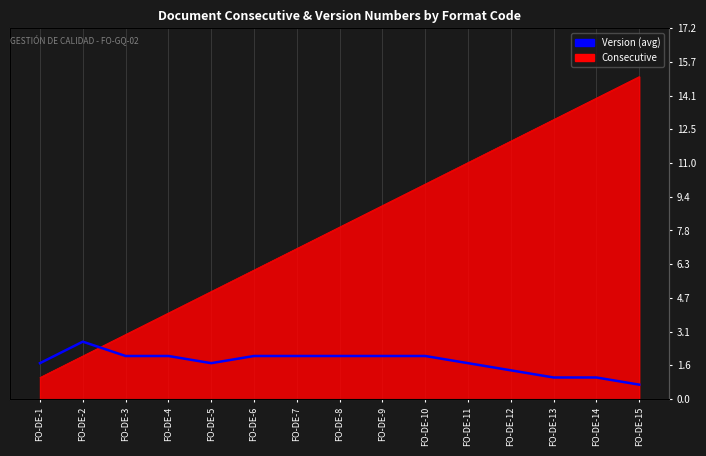

What is the difference between the second highest and second lowest values?

1.0